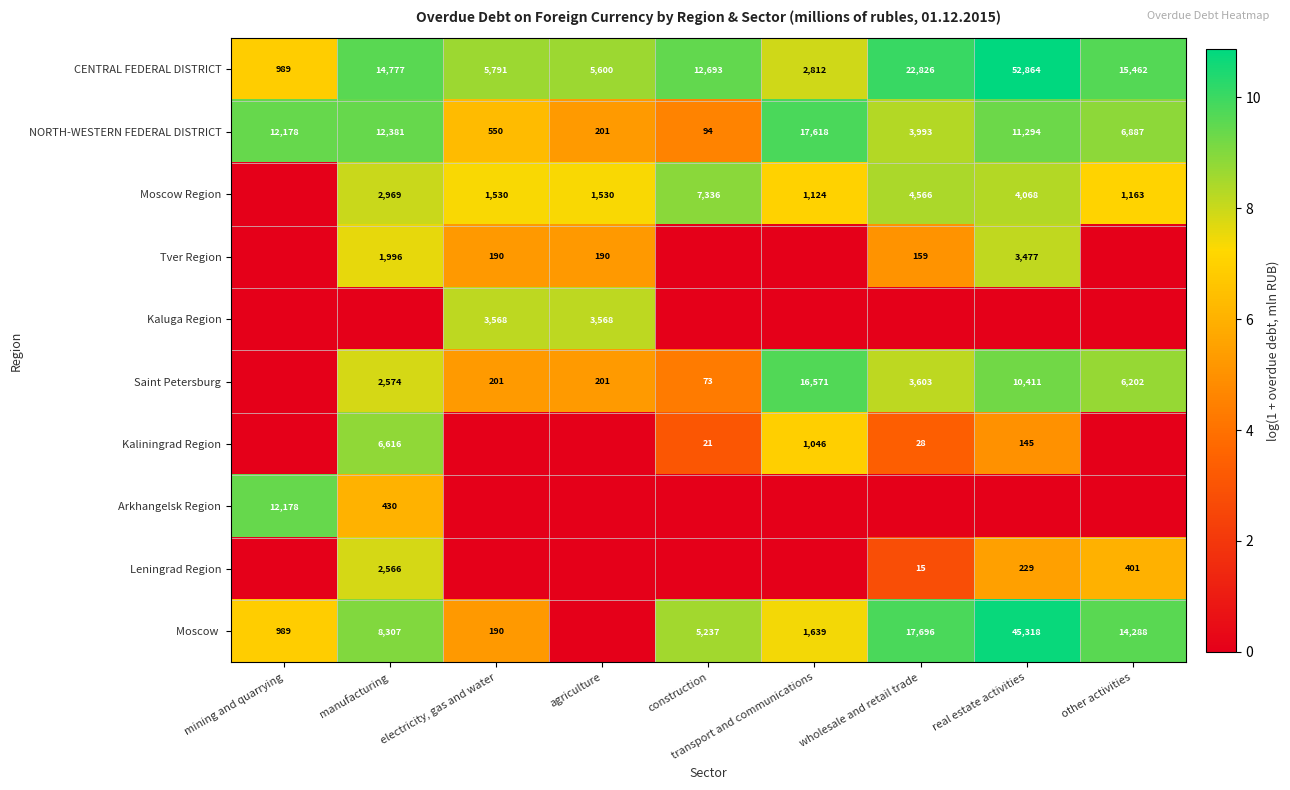

Where is CENTRAL FEDERAL DISTRICT nearest to the value 26926?

wholesale and retail trade